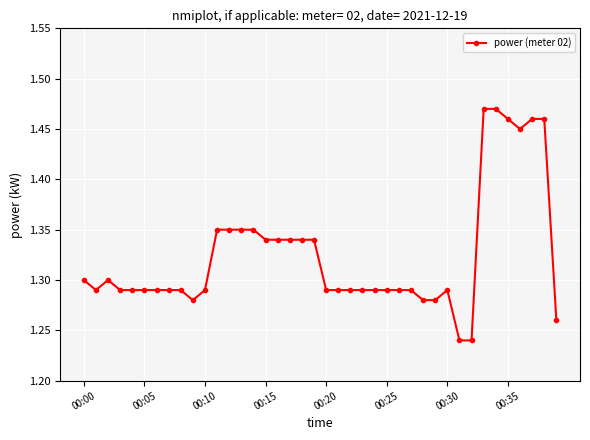

Count the values in the range 1 to 2.

40